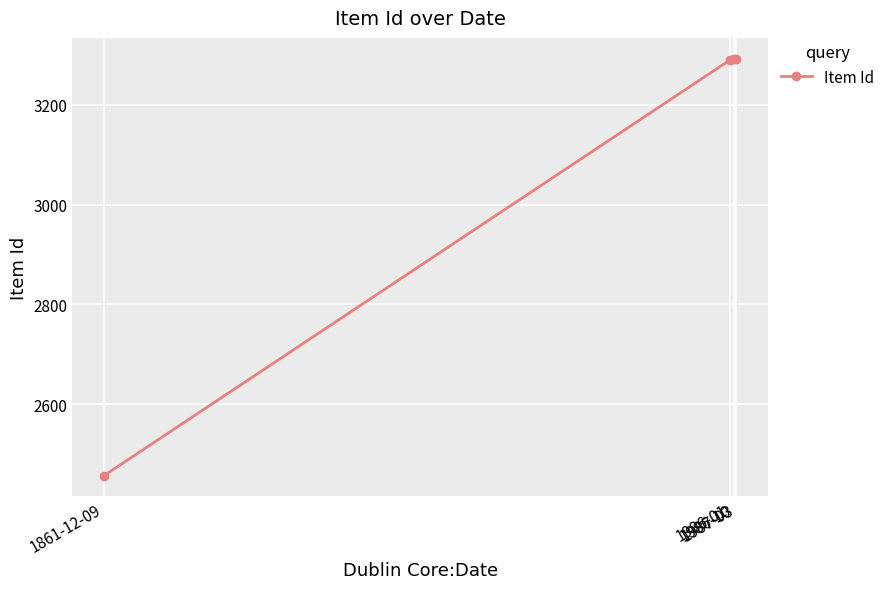

How many lines are shown in the chart?

1